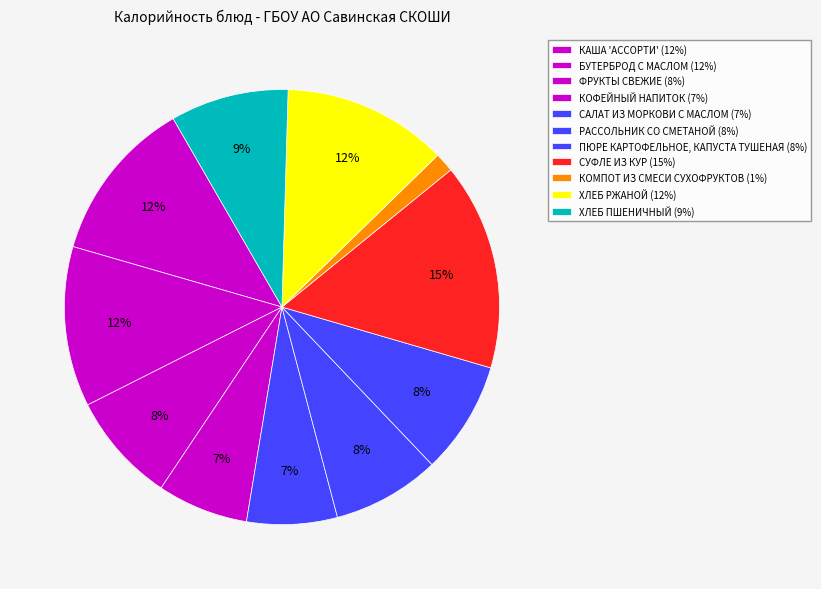

Count the number of slices in the pie.

11